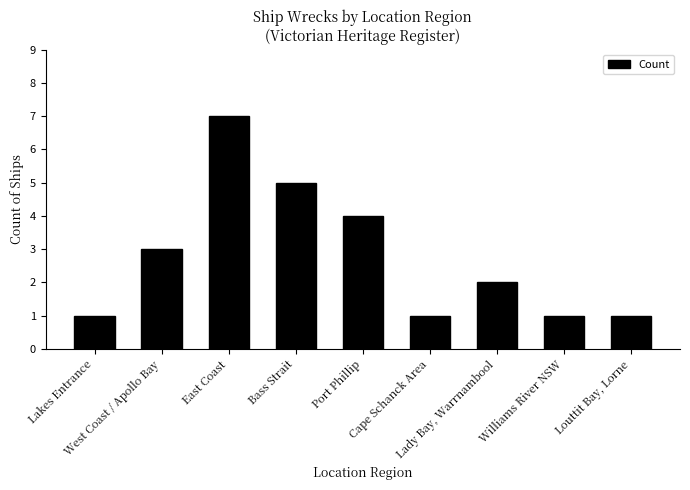

What is the difference between the second highest and minimum values?

4